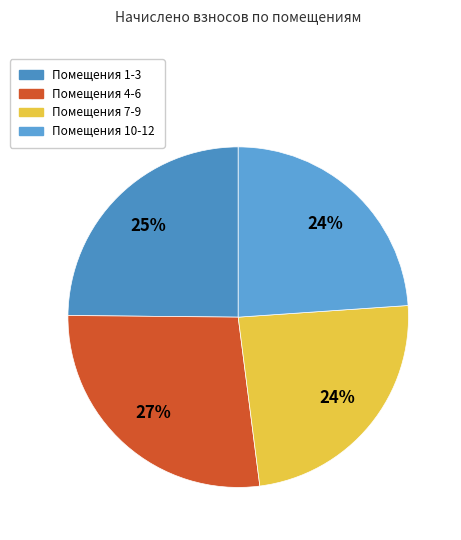

To the nearest percent, what is the difference between the largest and smallest slice percentages?

3%